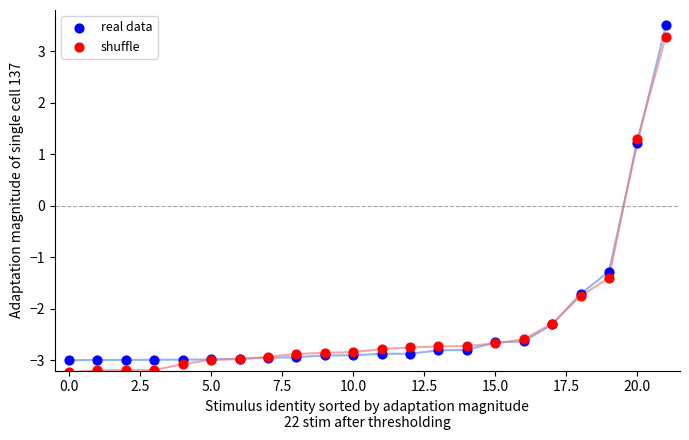

Which series reaches the minimum Y coordinate?

shuffle